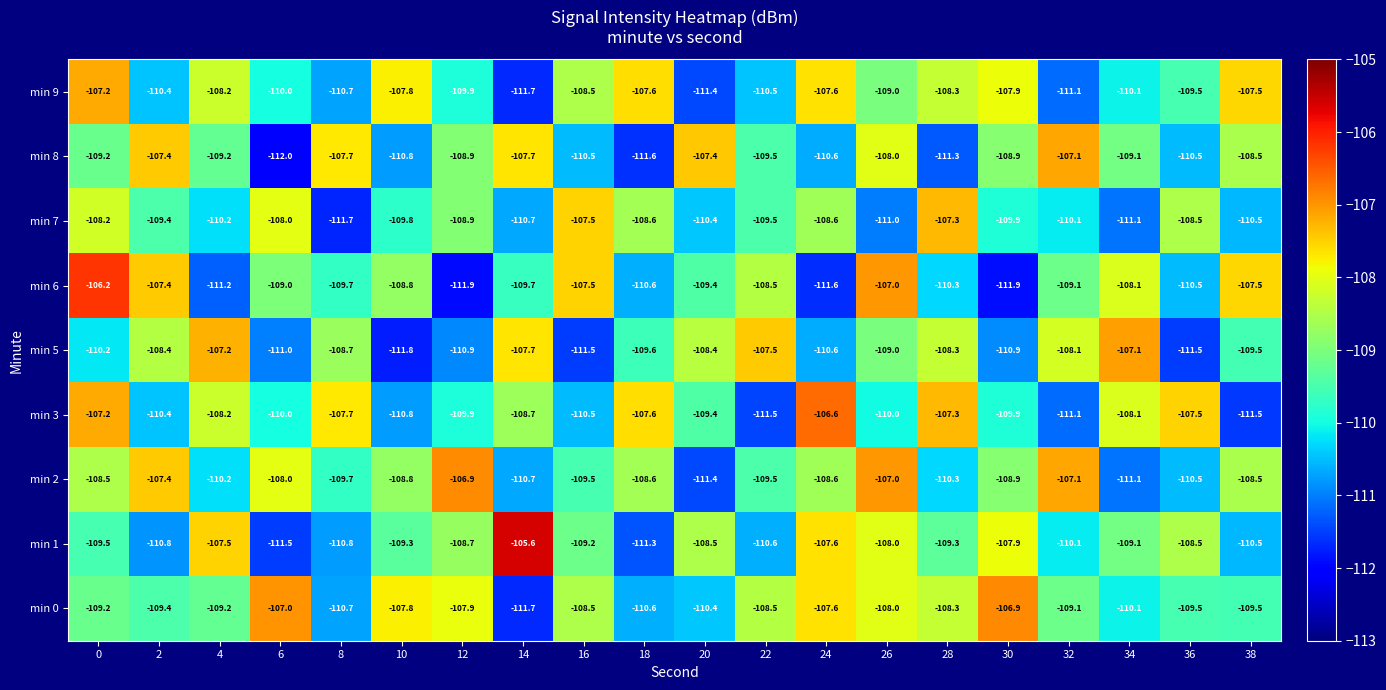

Is it true that min 7 equals -107.3 at 28?

True